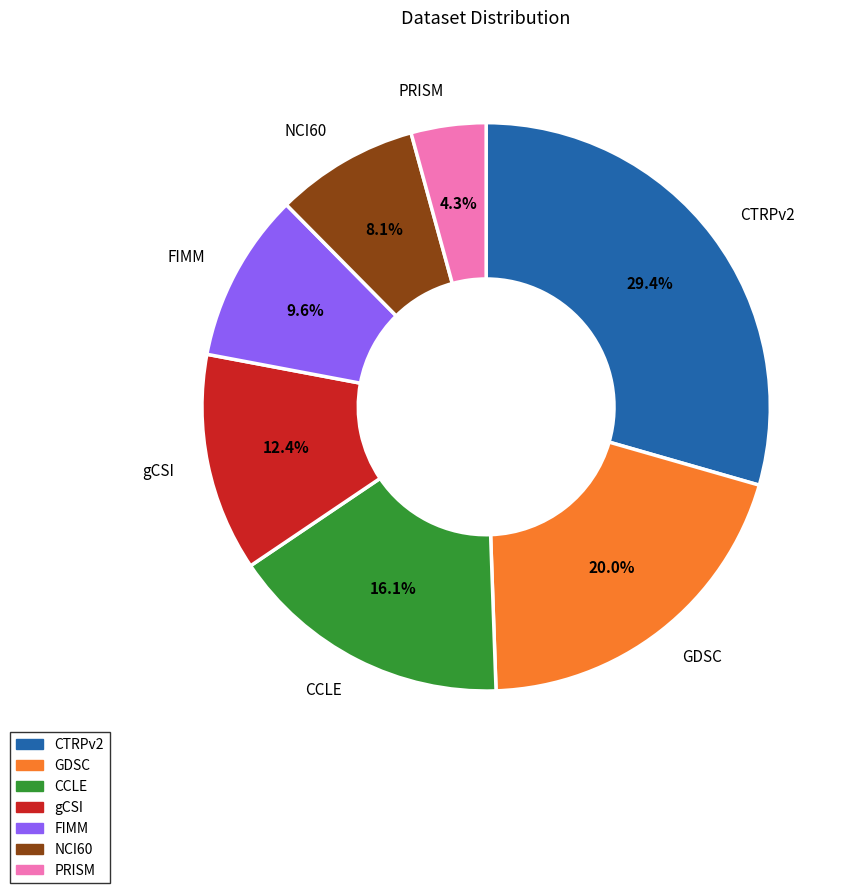

Does any single category account for the majority?

No